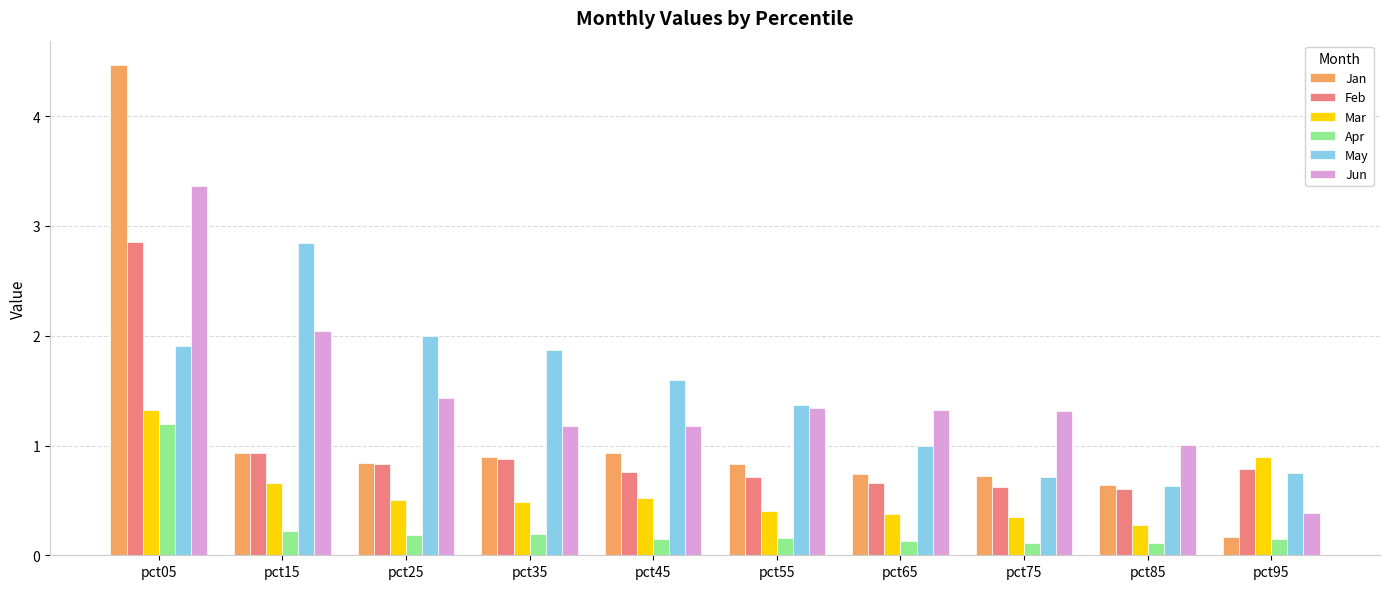

What is the value of the Jun bar at the 2nd from the left?

2.0